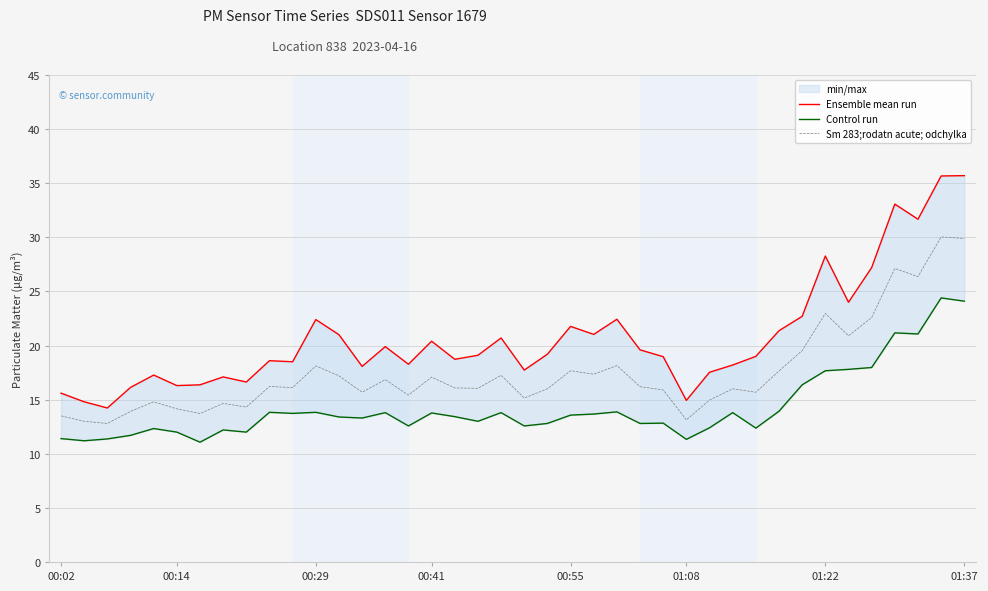

The value of Sm 283;rodatn acute; odchylka at 01:08 is 13.1. True or false?

True